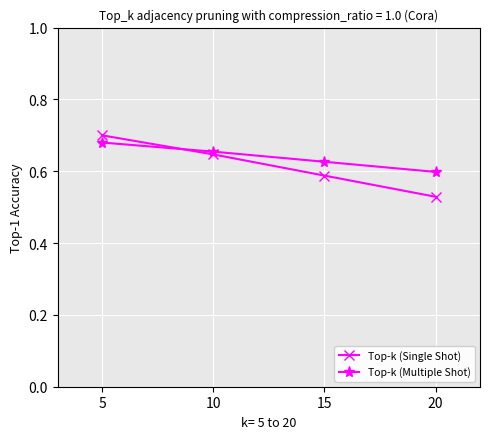

Is this an area chart (filled region under the line)?

No